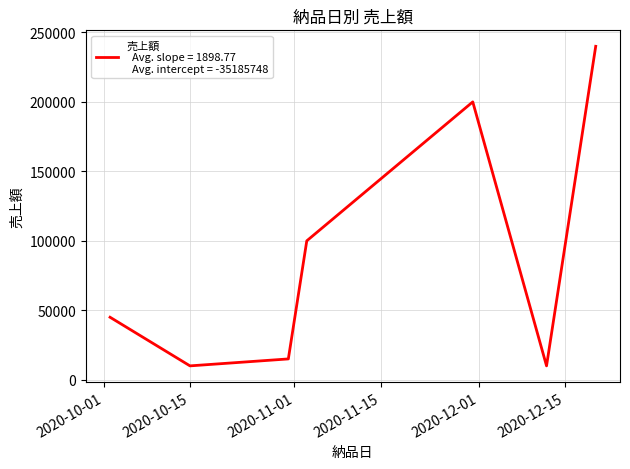

Reading left to right, transcribe all the data shown in this chart.

45000	10000	15000	100000	200000	10000	240000